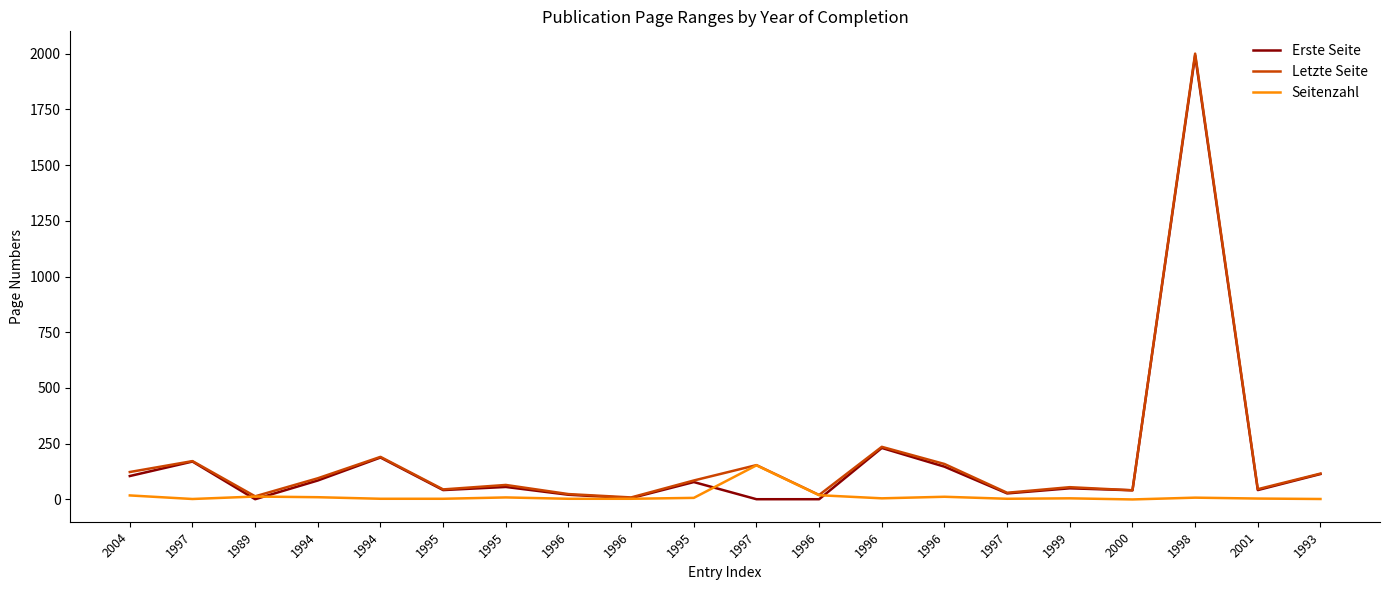

How many lines are shown in the chart?

3